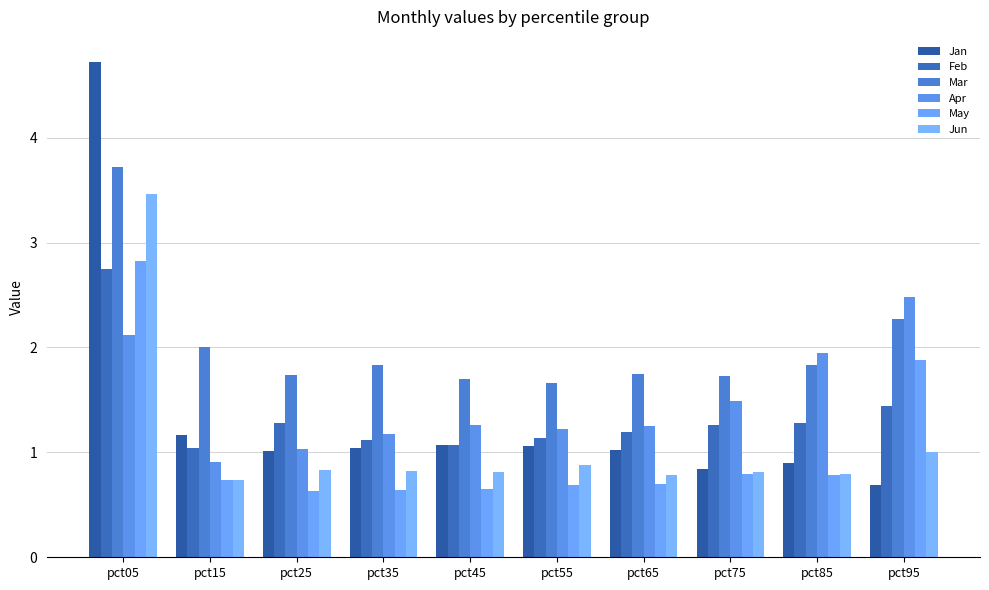

At which category is the sum across all series the highest?

pct05